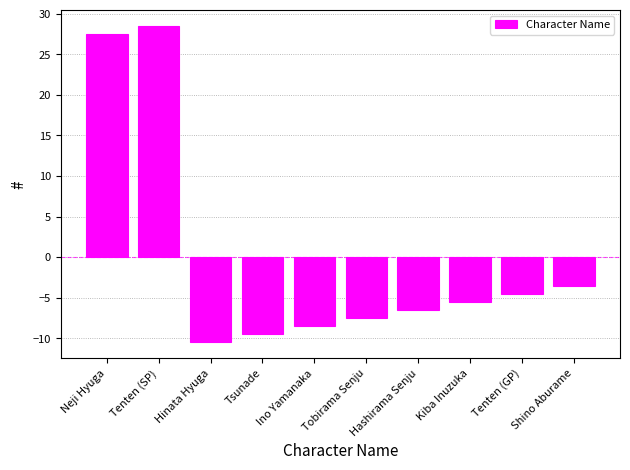

Which label corresponds to the smallest value in the chart?

Hinata Hyuga